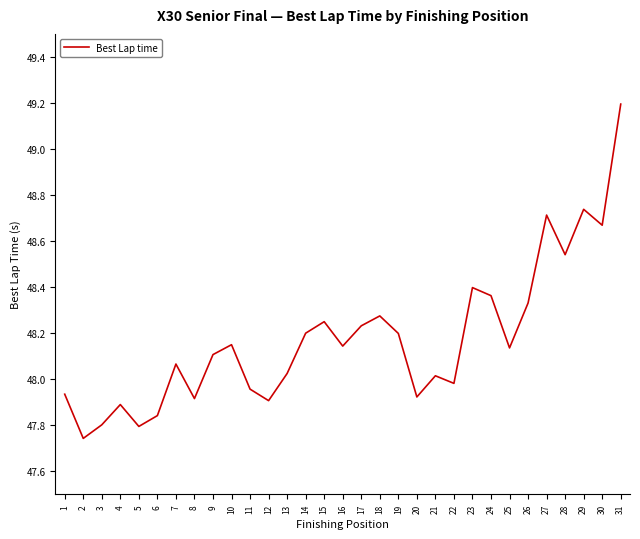

The chart shows a value of 23.6 at 13. True or false?

False